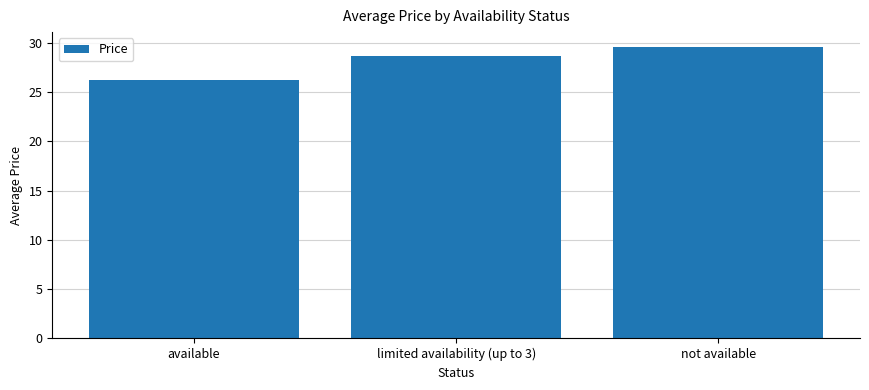

What position from the left is not available?

3